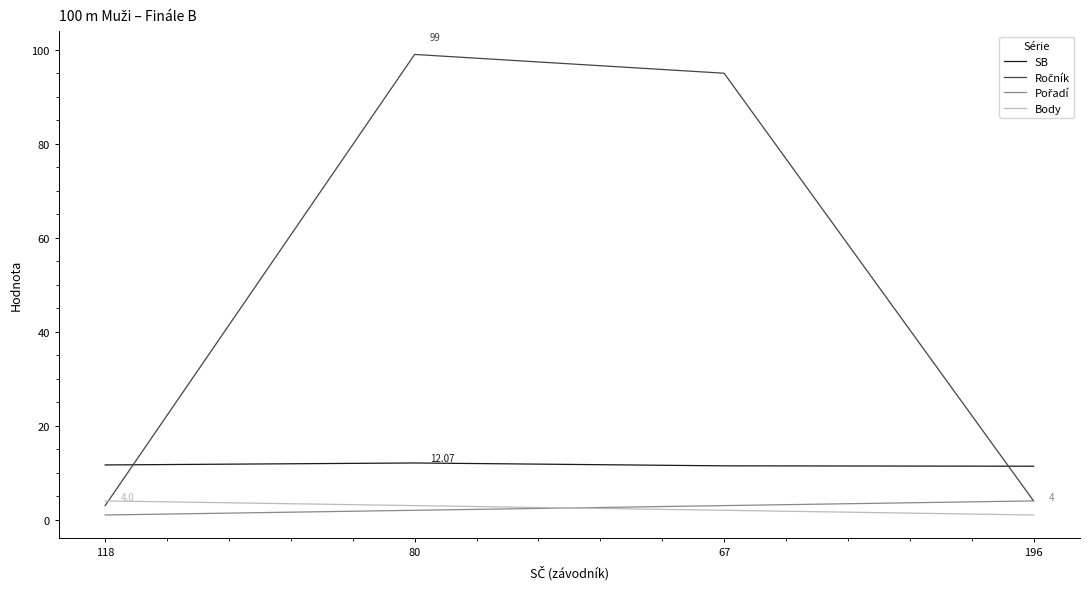

True or false: Body has more than 1 interior local peaks.

False